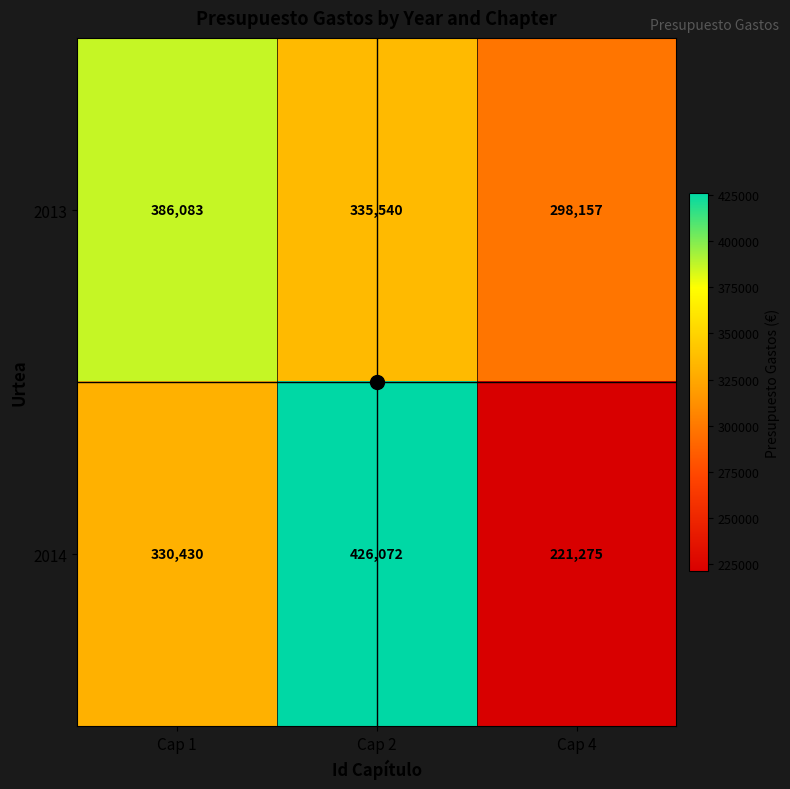

What is the highest value of the 2014 series?

426072